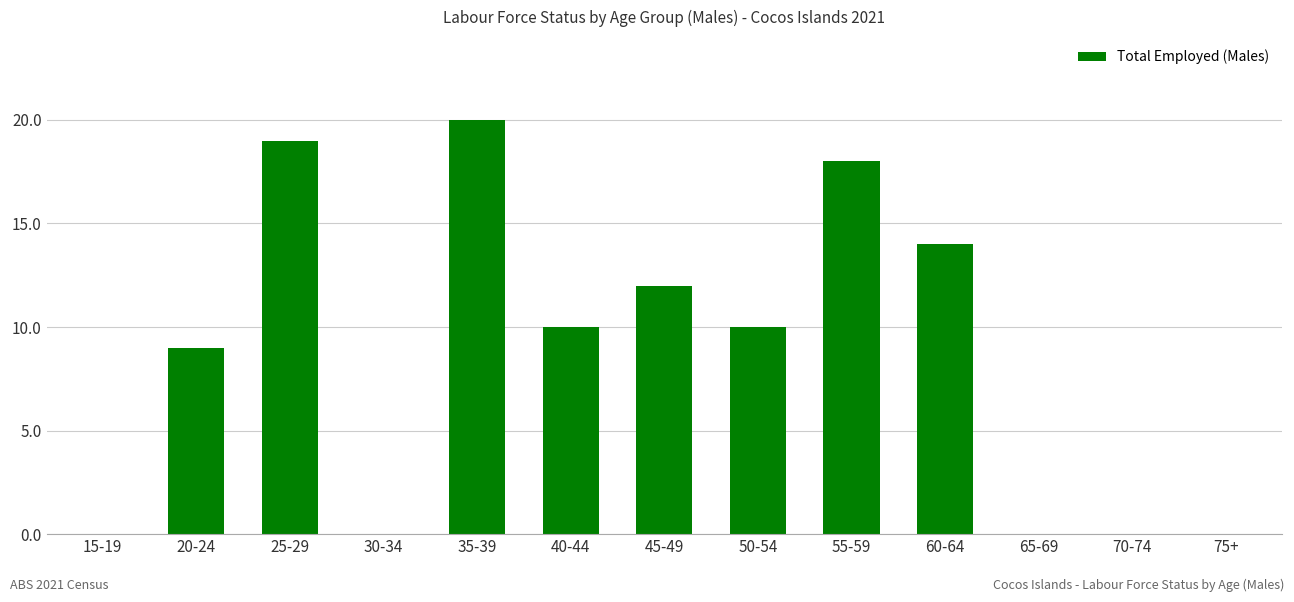

What is the sum of all values?

112